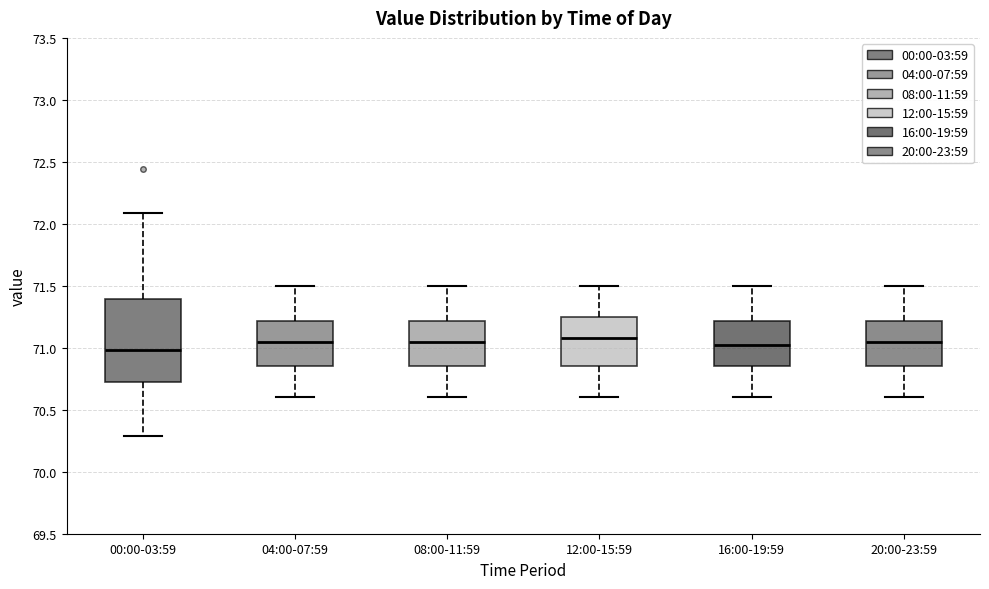

Reading left to right, transcribe this box plot: for each box, give where its median line is, the range the box spans, and where its two whiskers end, as read against the y-axis. The values are not printed on the chart, so give them approximately, as read against the axis.

00:00-03:59: median 71.00, box 70.75 to 71.40, whiskers 70.30 to 72.10
04:00-07:59: median 71.05, box 70.85 to 71.20, whiskers 70.60 to 71.50
08:00-11:59: median 71.05, box 70.85 to 71.20, whiskers 70.60 to 71.50
12:00-15:59: median 71.10, box 70.85 to 71.25, whiskers 70.60 to 71.50
16:00-19:59: median 71.05, box 70.85 to 71.20, whiskers 70.60 to 71.50
20:00-23:59: median 71.05, box 70.85 to 71.20, whiskers 70.60 to 71.50